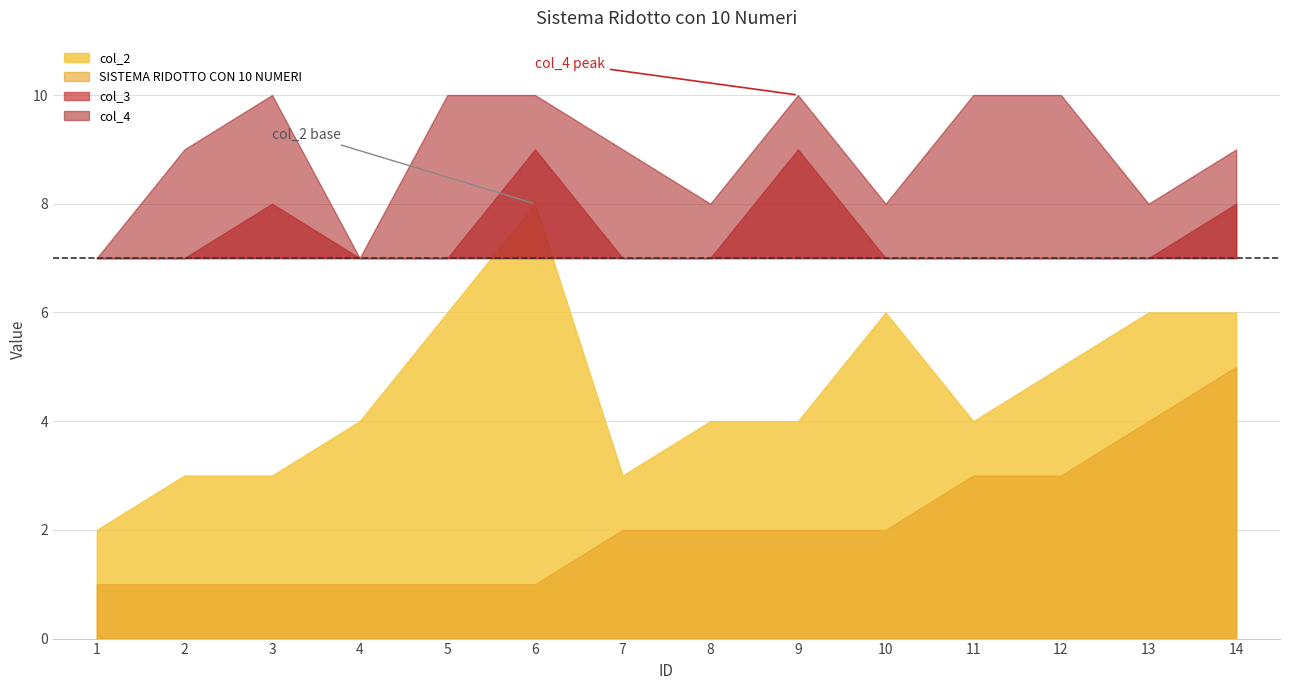

Between 3 and 13, which series saw the biggest shift?

SISTEMA RIDOTTO CON 10 NUMERI